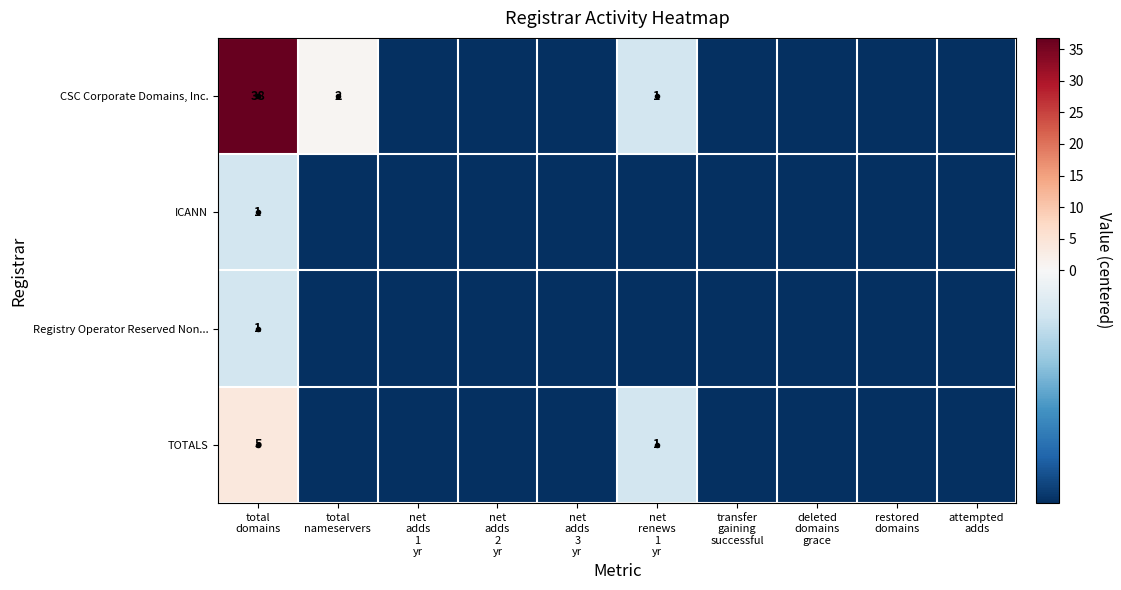

What is the difference between the second highest and minimum values in the TOTALS series?

1.0